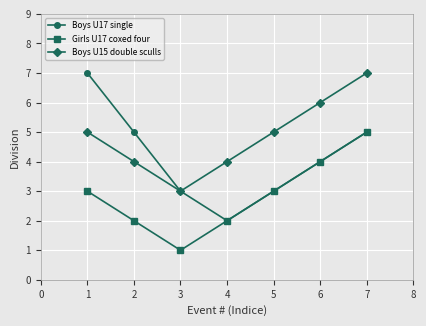

True or false: Girls U17 coxed four and Boys U15 double sculls cross at least once.

False